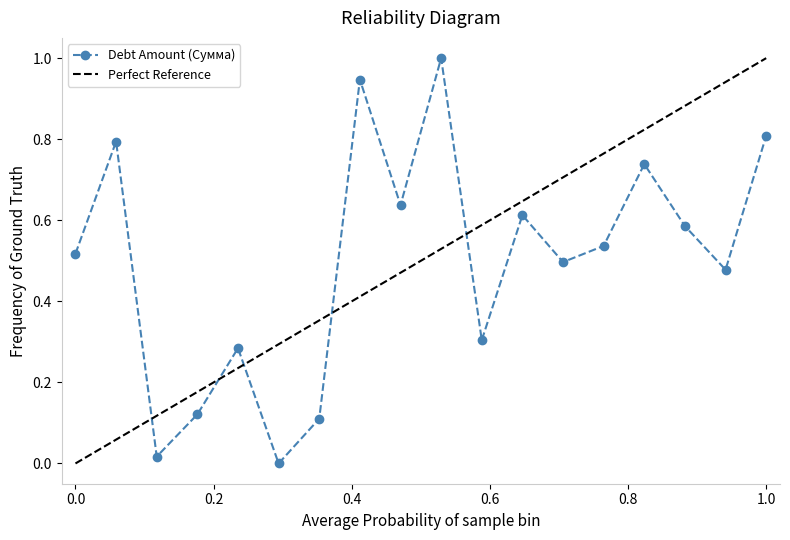

What is the greatest value displayed?

1.0